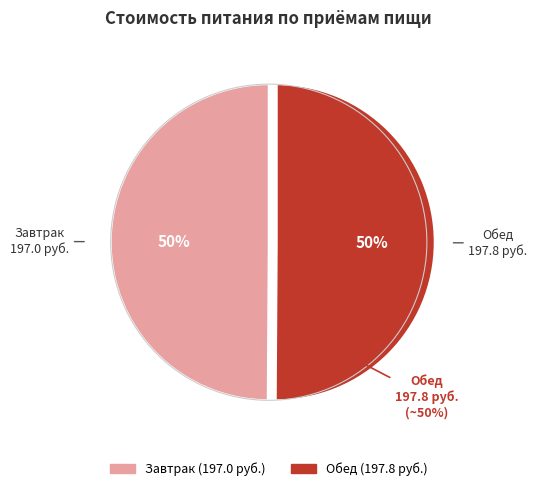

Rank the categories by value from highest to lowest.

Обед, Завтрак